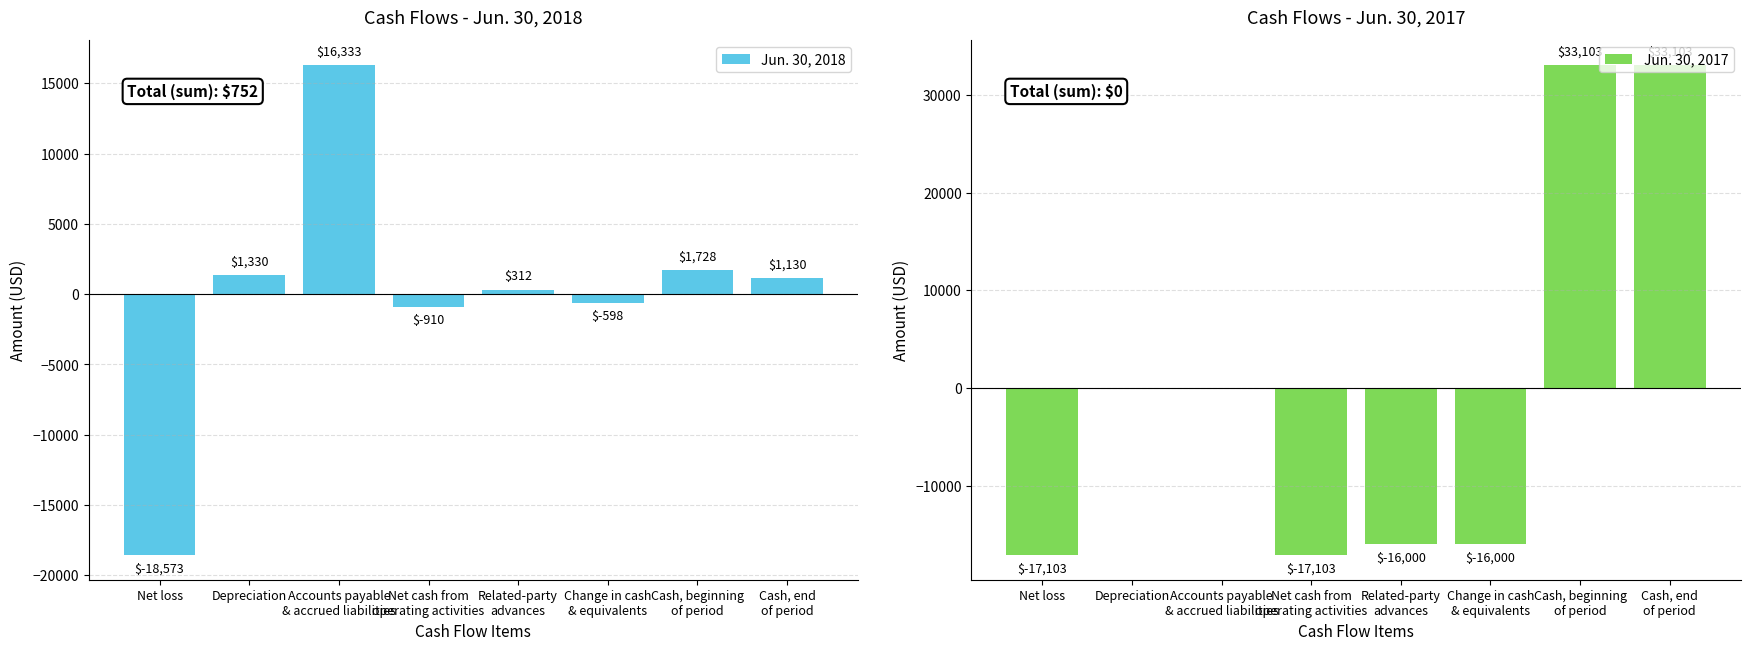

True or false: Jun. 30, 2017 has a value of -16000 at Change in cash
& equivalents.

True